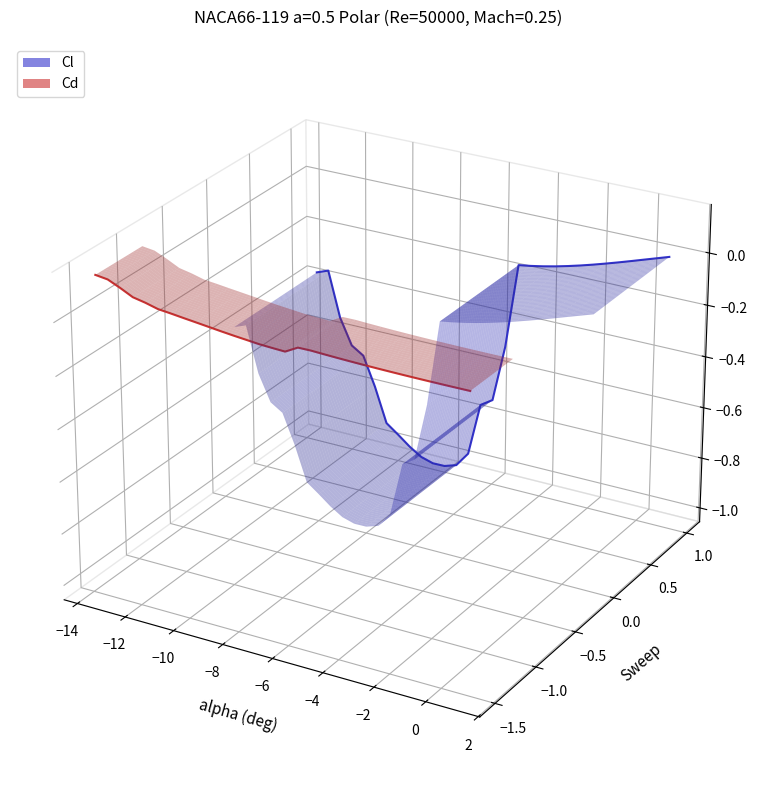

Is the value of Cd at 2 greater than the value of Cl at 21?

No